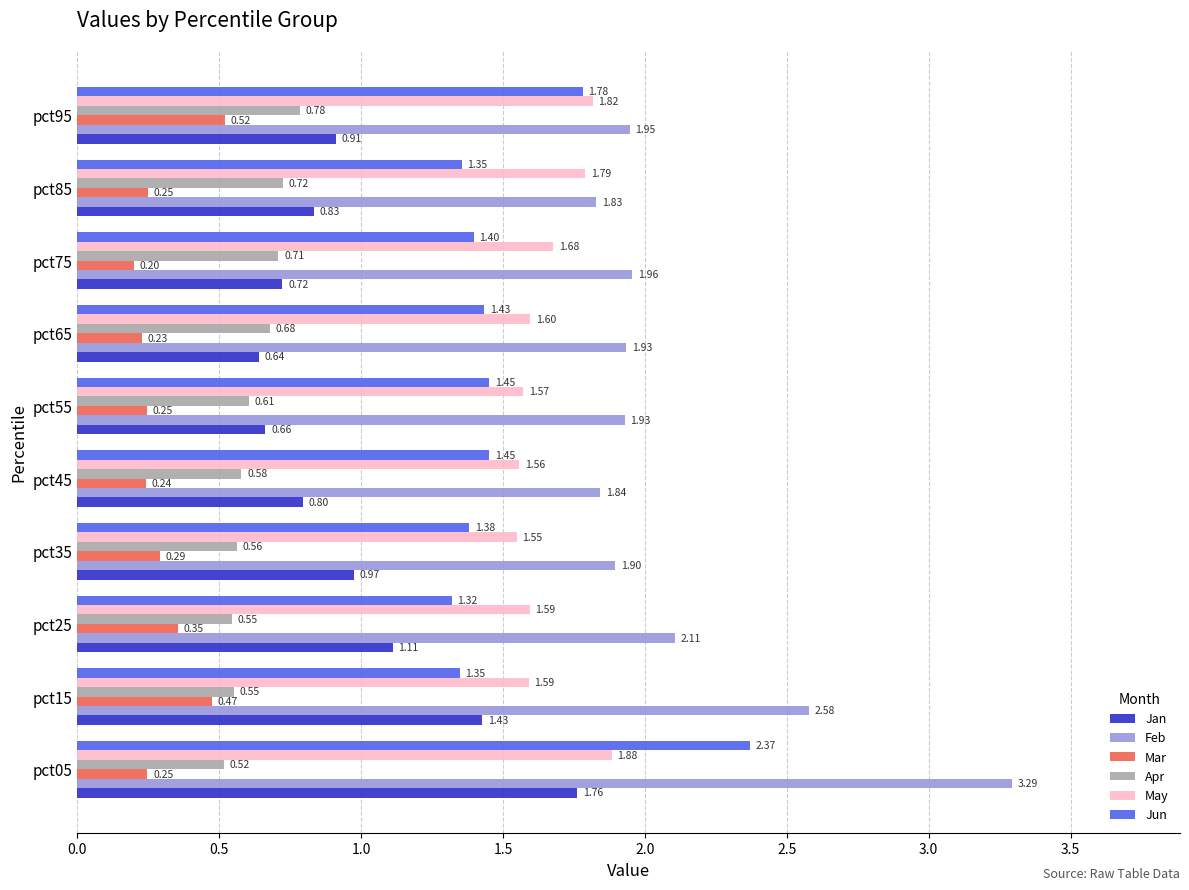

Which series has the widest spread of values?

Feb